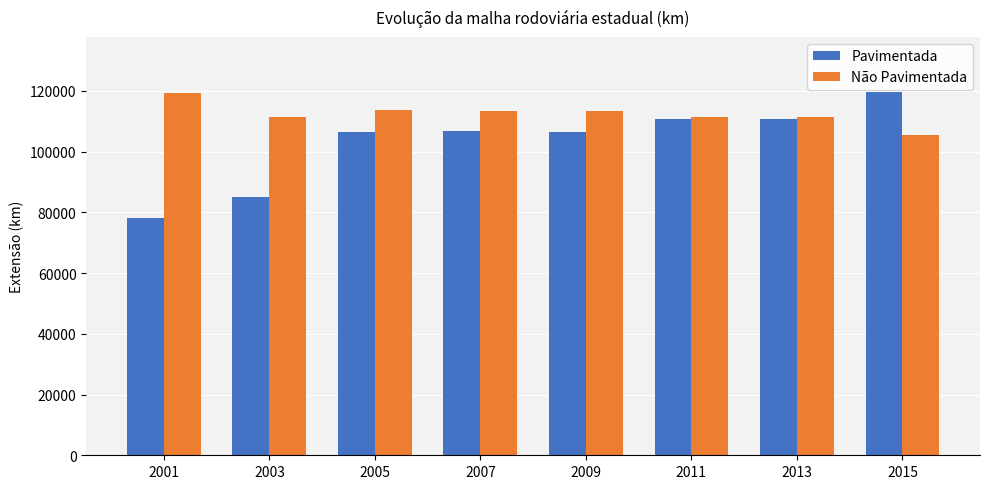

Which category has the lowest value across all series?

2001